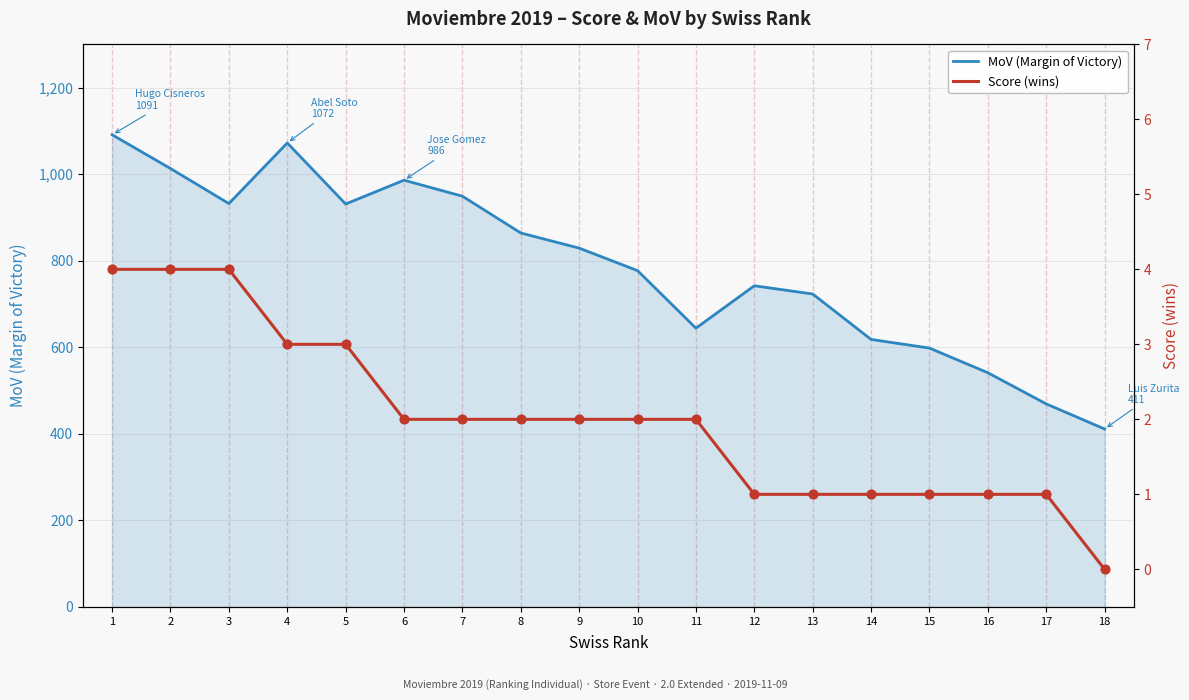

At how many categories does at least one series exceed 253?

18